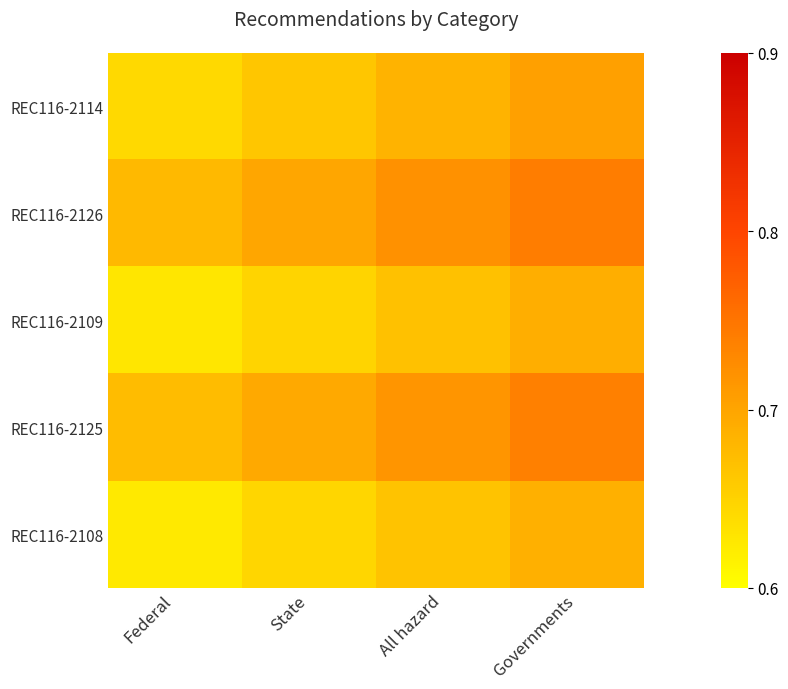

Which has a higher value, Federal or All hazard?

All hazard